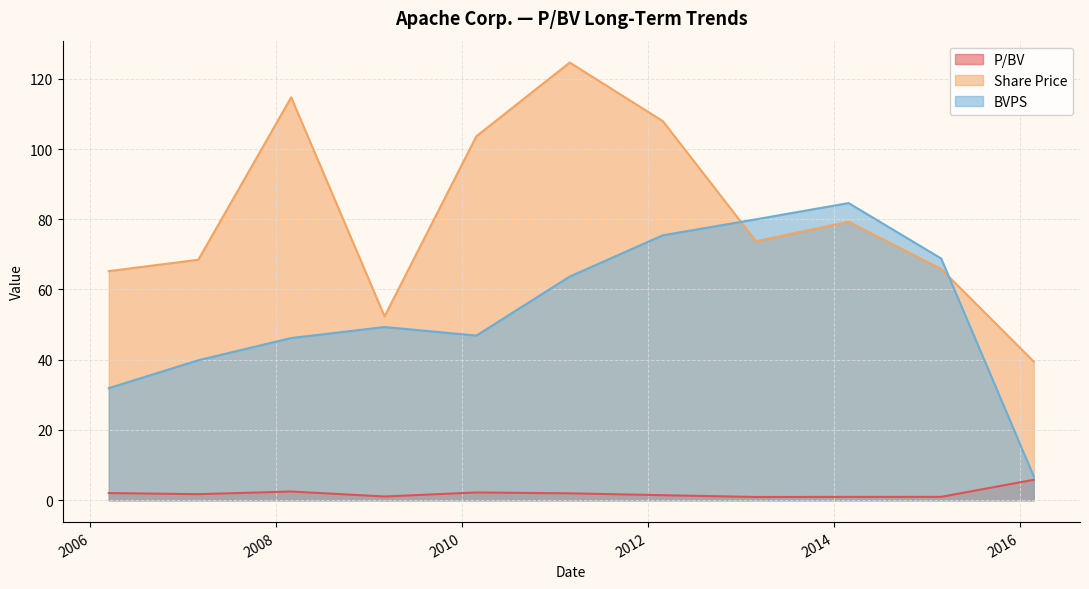

What is the greatest value displayed?

124.6